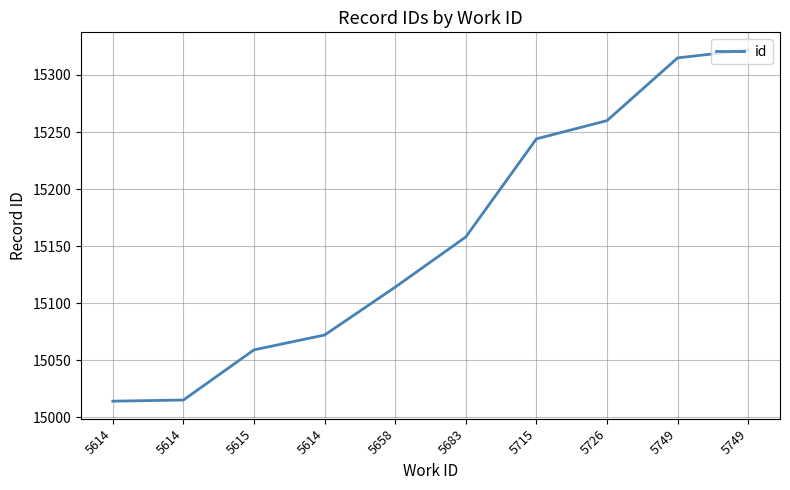

The chart shows a value of 15158 at 5683. True or false?

True